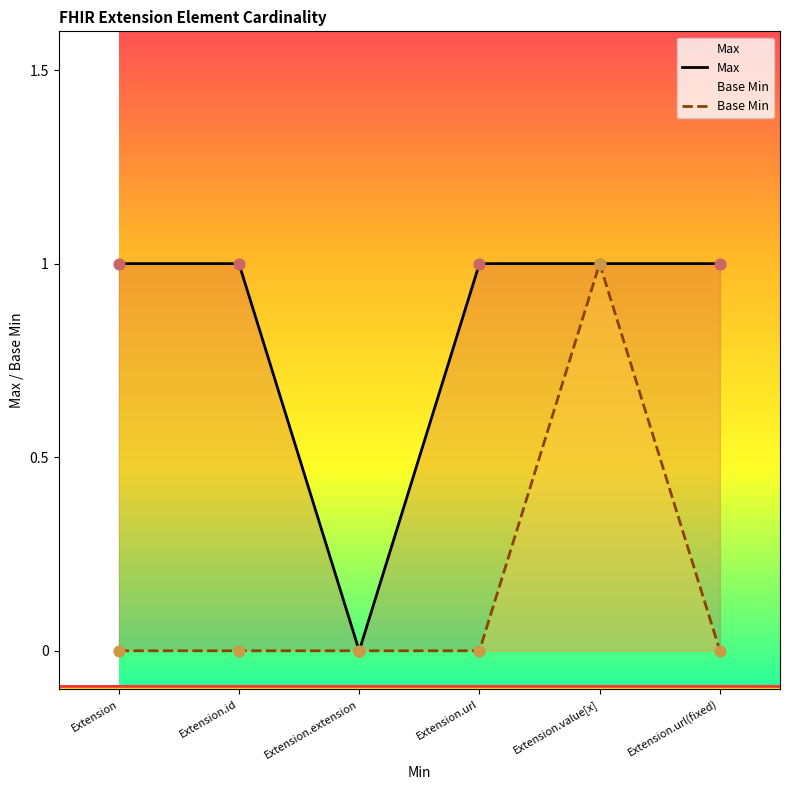

What are all the series names shown in the legend?

Max, Base Min